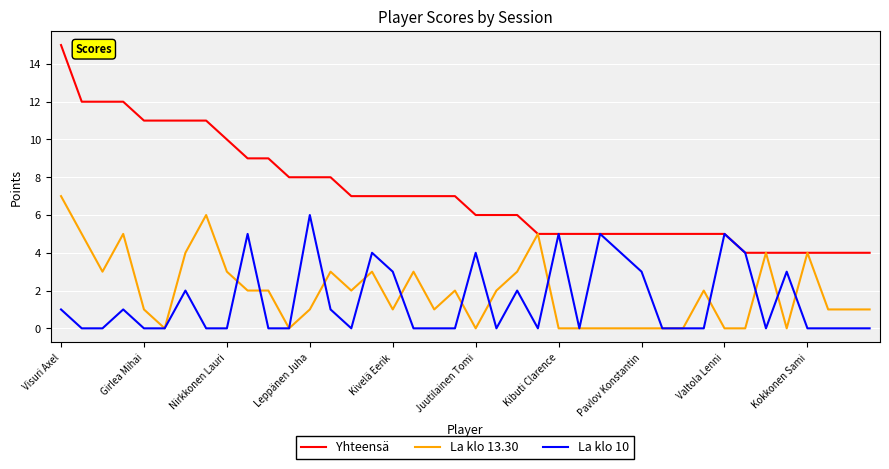

List the series in order of their peak value, highest first.

Yhteensä, La klo 13.30, La klo 10